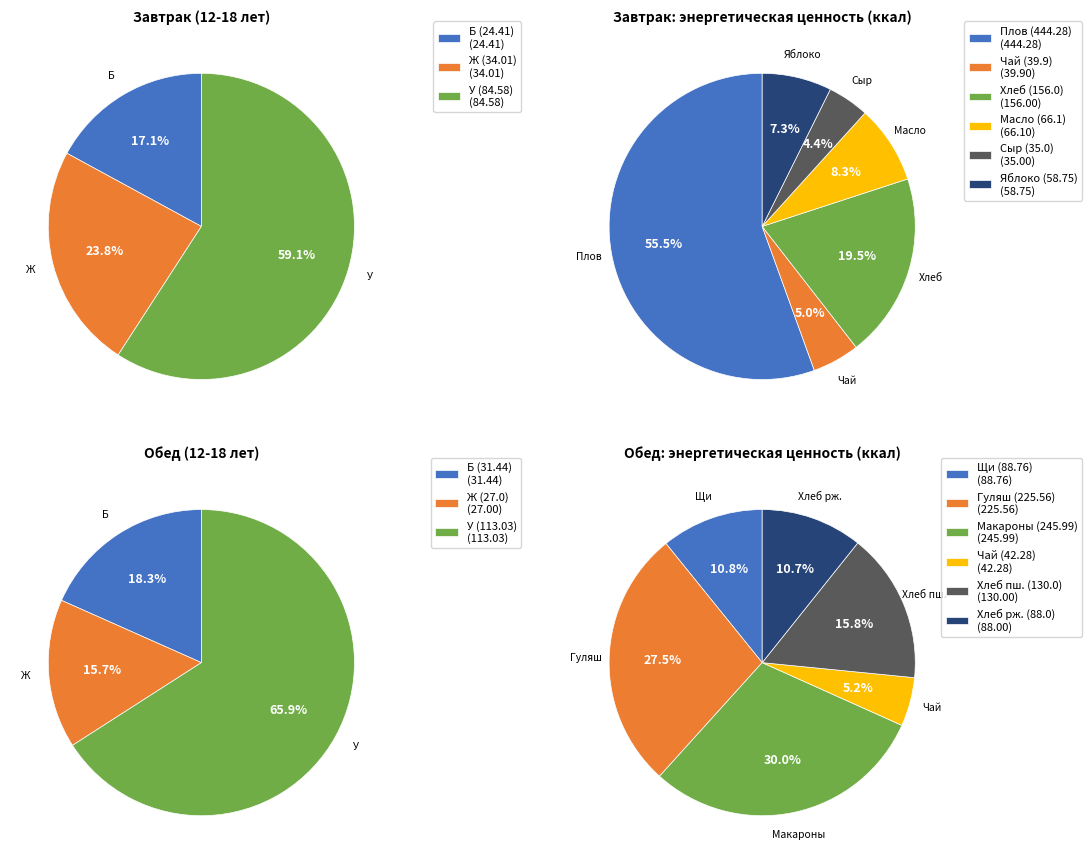

What is the largest slice in the pie chart?

Обед (У)